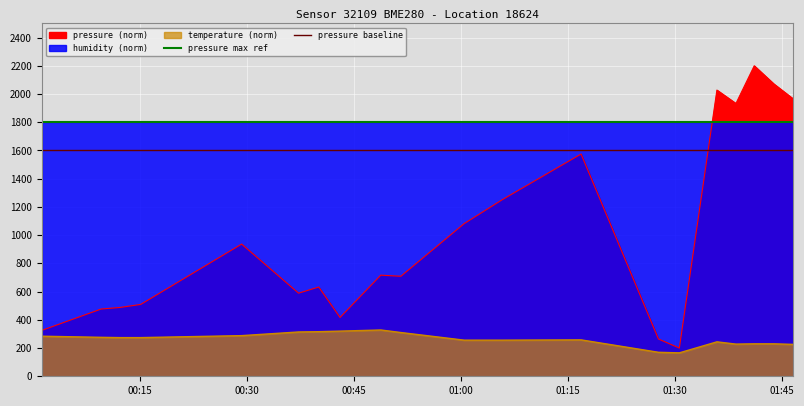

The value of pressure max ref at 00:30 is 2851. True or false?

False